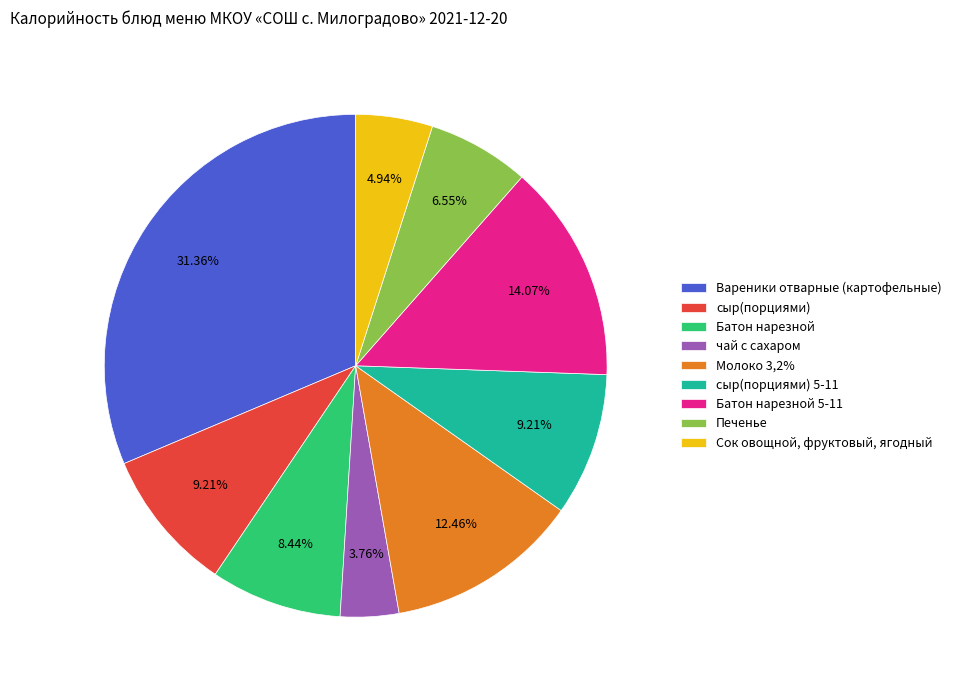

True or false: Сок овощной, фруктовый, ягодный accounts for 16% of the total.

False